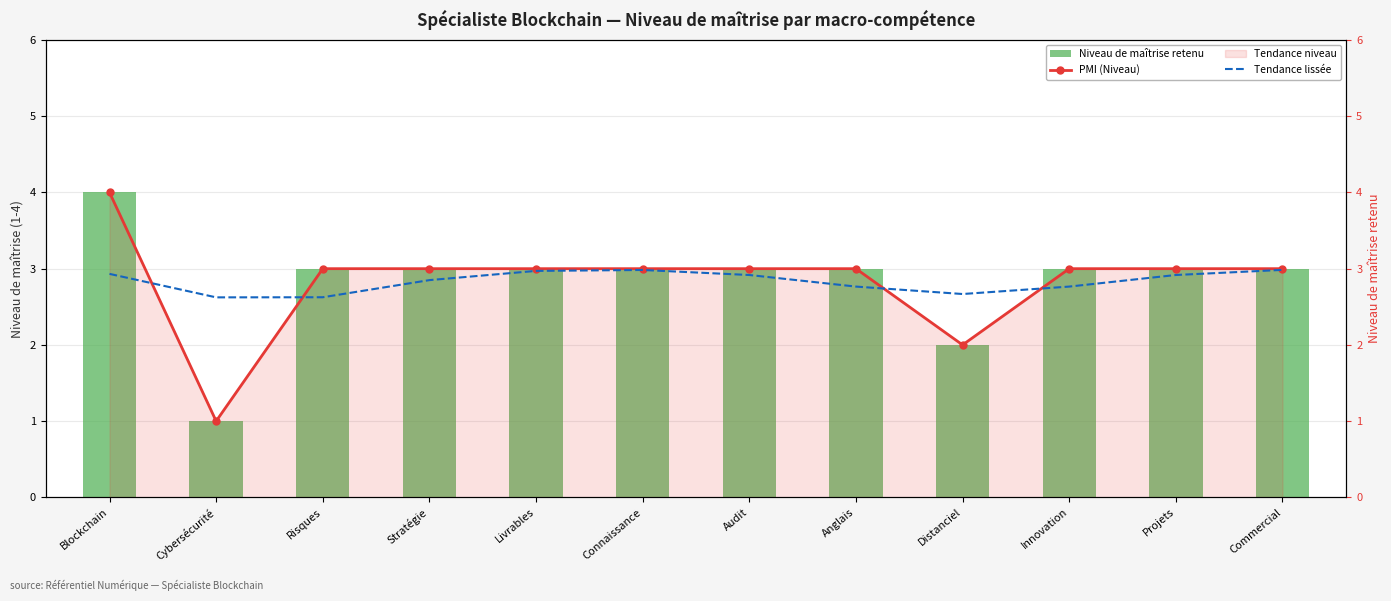

At which category does the chart reach its peak across all series?

Blockchain